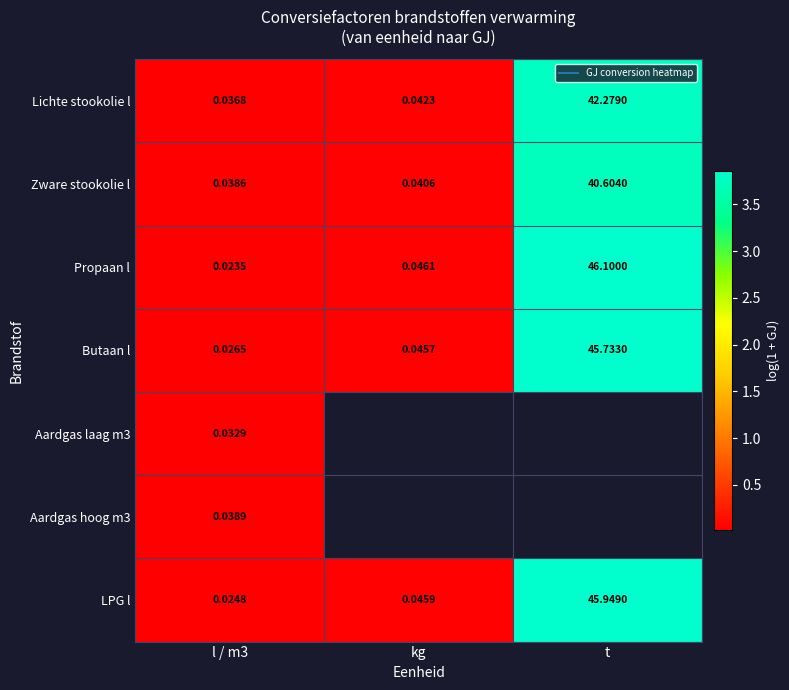

What is the total value across all series at l / m3?

0.2